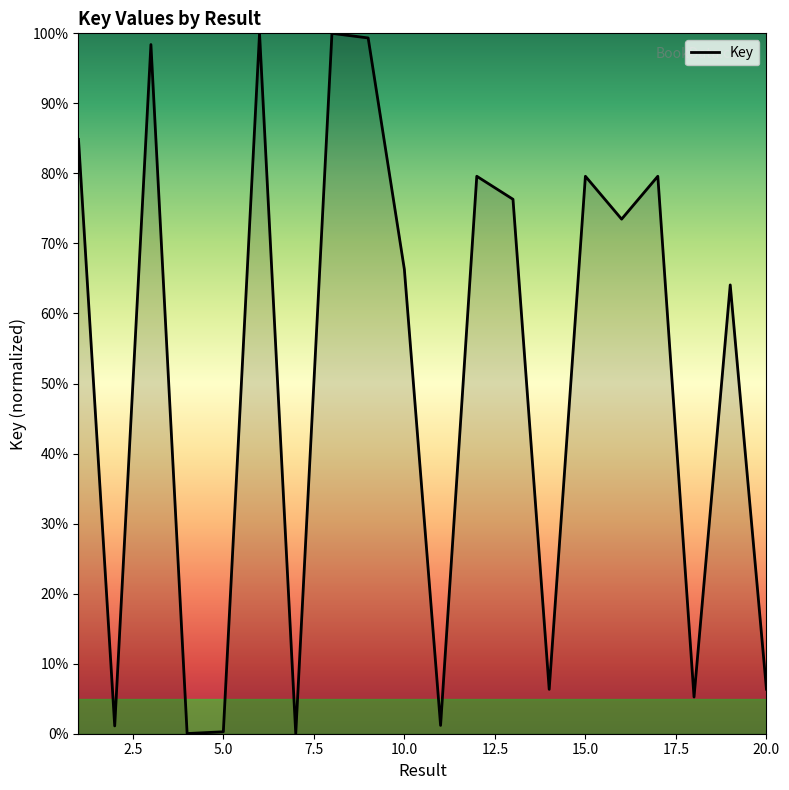

How many interior local peaks (higher than both neighbors) does the data have?

7